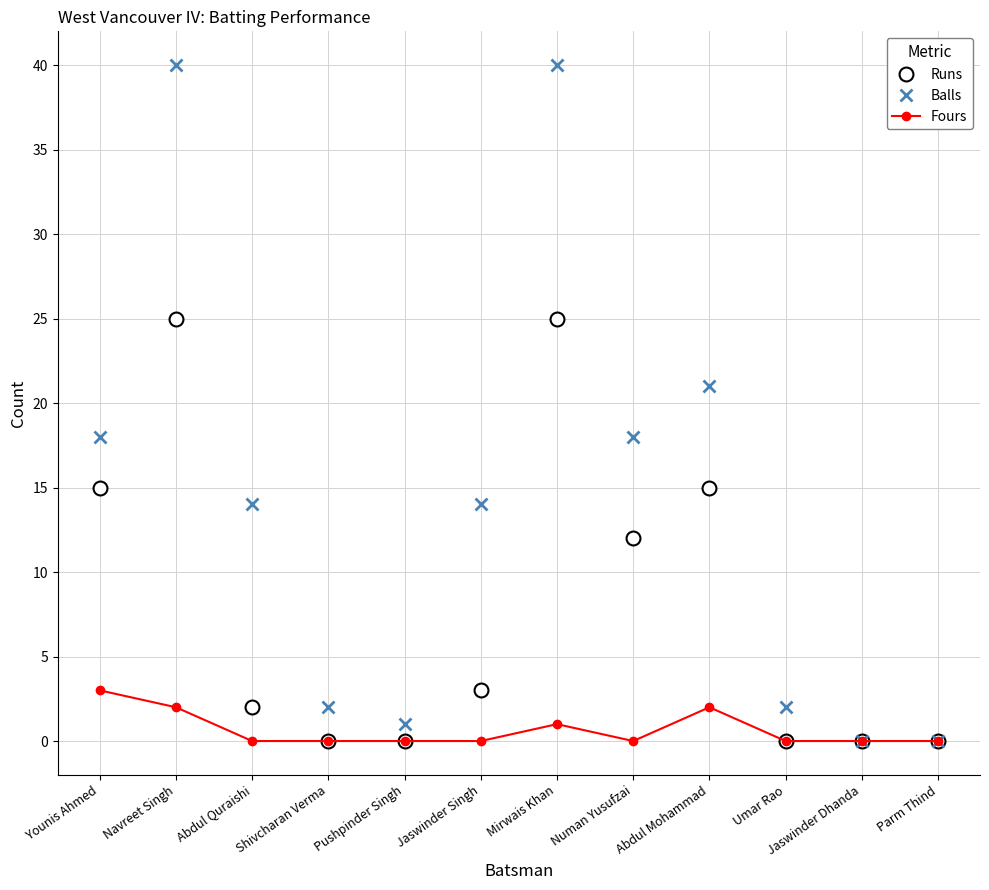

Count the number of data series in this chart.

3